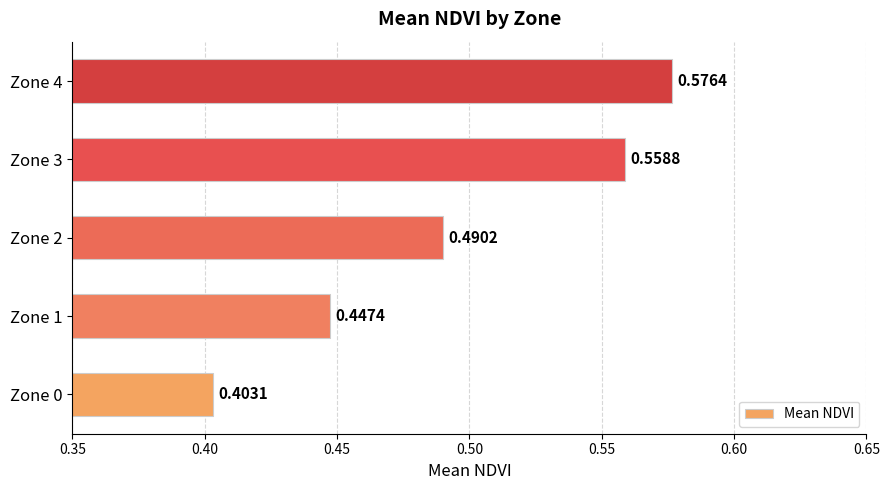

Are the bars grouped side by side (vs. stacked)?

No